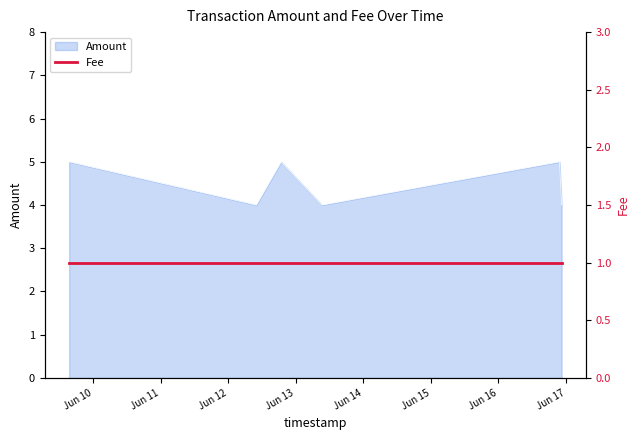

What is the difference between the maximum and second lowest values?

1